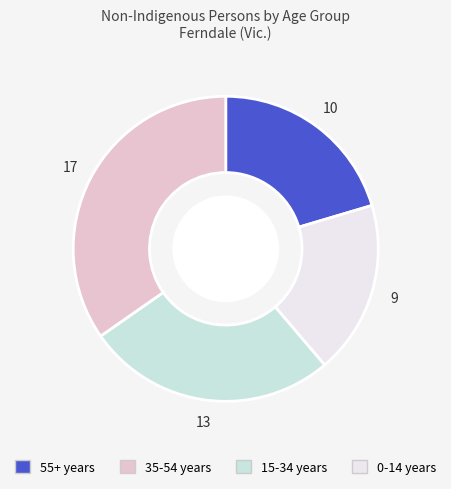

Does any single category account for the majority?

No